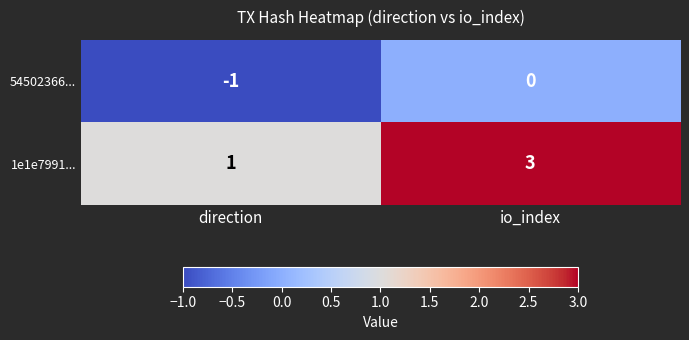

Read the 1e1e7991... value at io_index.

3